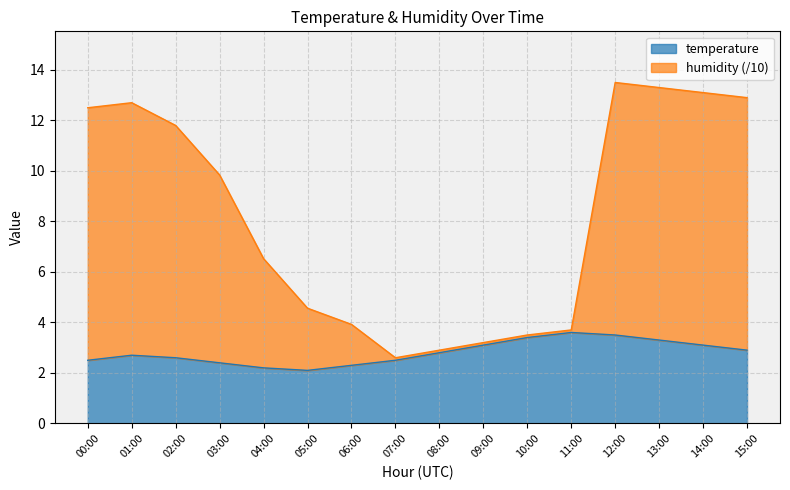

Rank the categories by humidity value from lowest to highest.

07:00, 08:00, 09:00, 10:00, 11:00, 06:00, 05:00, 04:00, 03:00, 02:00, 00:00, 01:00, 15:00, 14:00, 13:00, 12:00